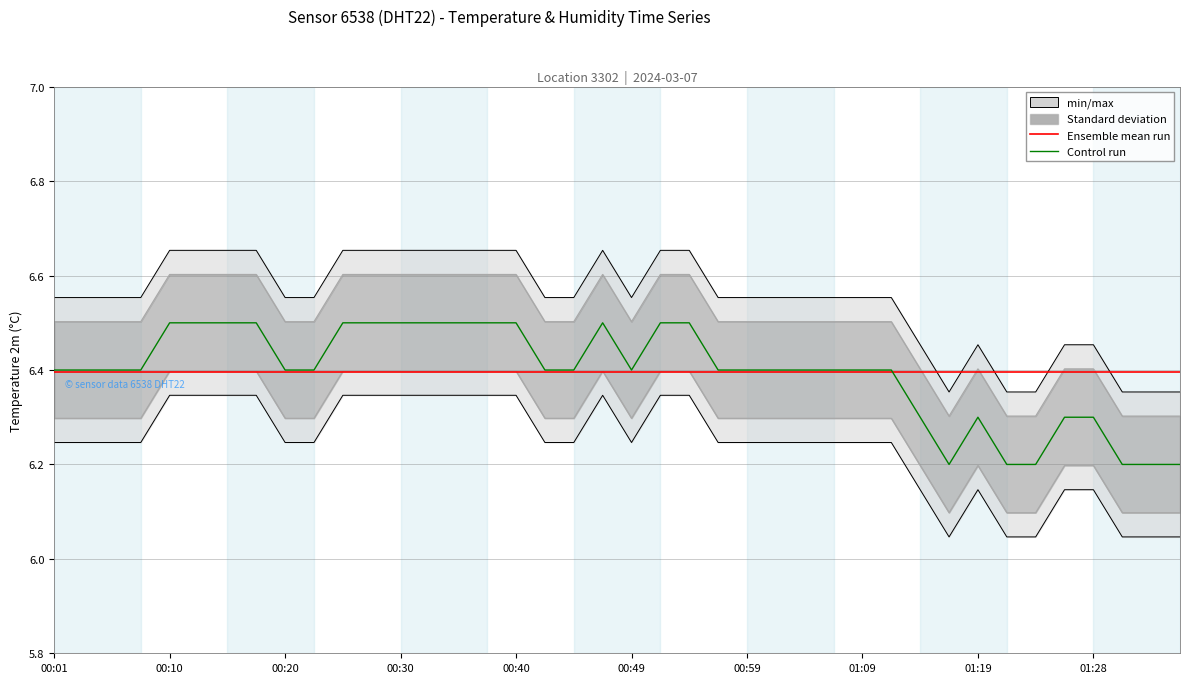

Where do Control run and Ensemble mean run first cross each other?

29 and 30